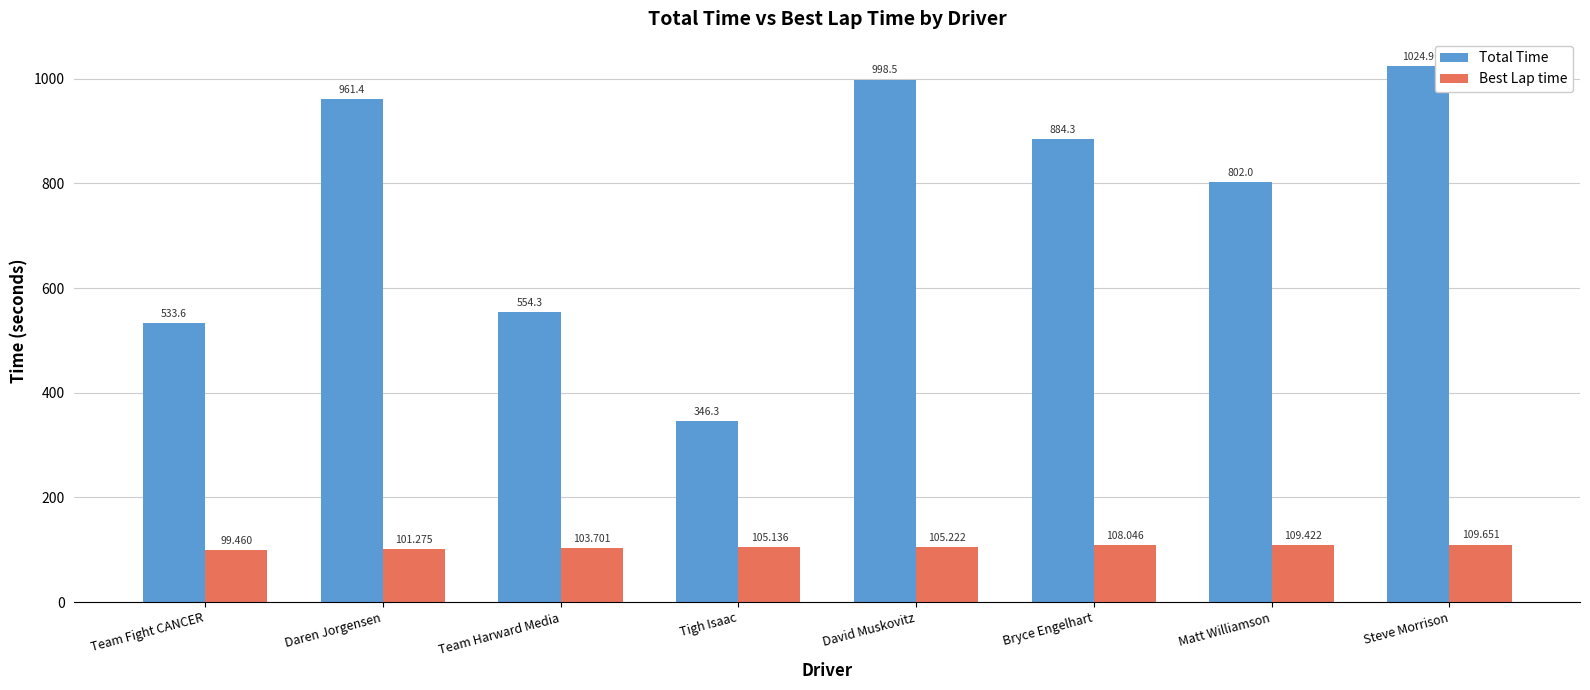

What is the approximate value of Best Lap time at Daren Jorgensen?

101.3